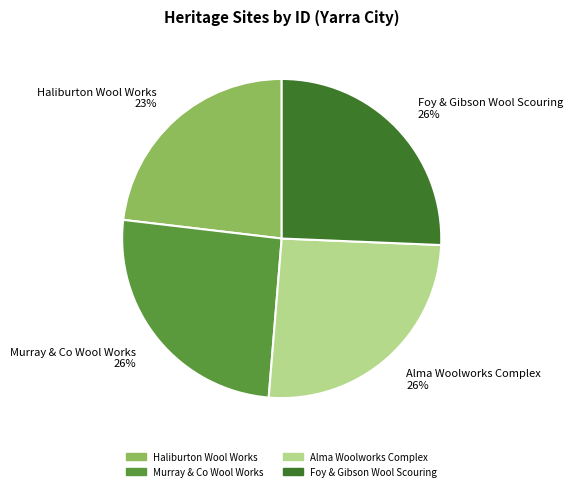

Is there any slice that represents more than half of the pie?

No